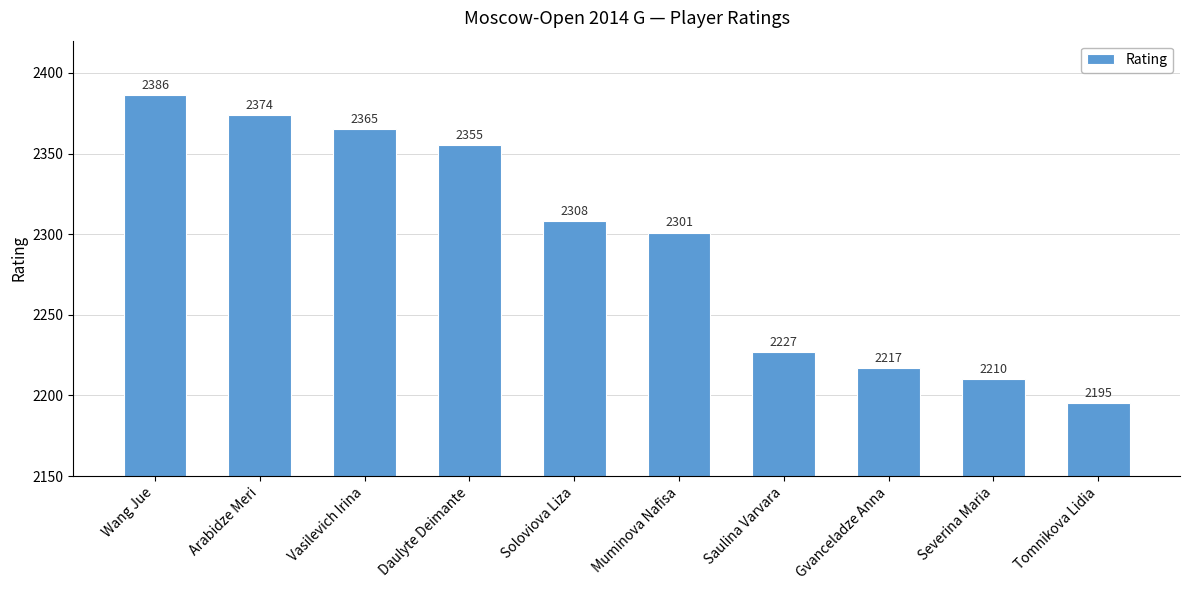

Reading right to left, transcribe all the data shown in this chart.

2195	2210	2217	2227	2301	2308	2355	2365	2374	2386